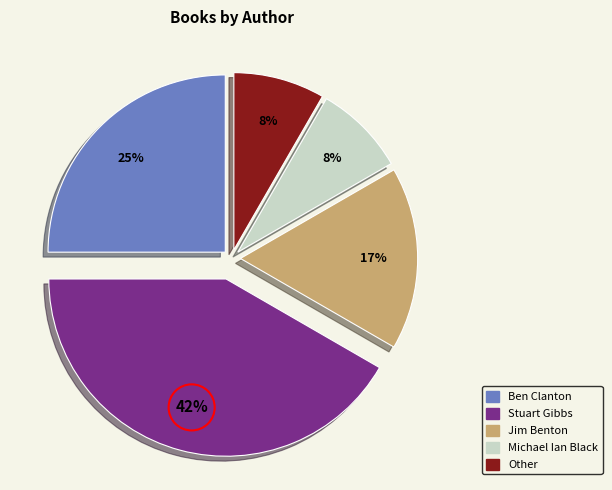

To the nearest percent, what is the average slice percentage?

20%